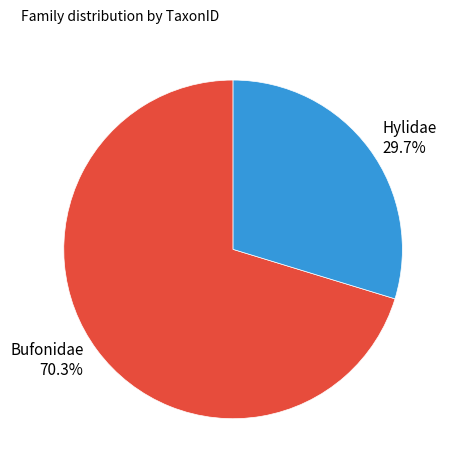

Rank the categories by value from highest to lowest.

Bufonidae, Hylidae